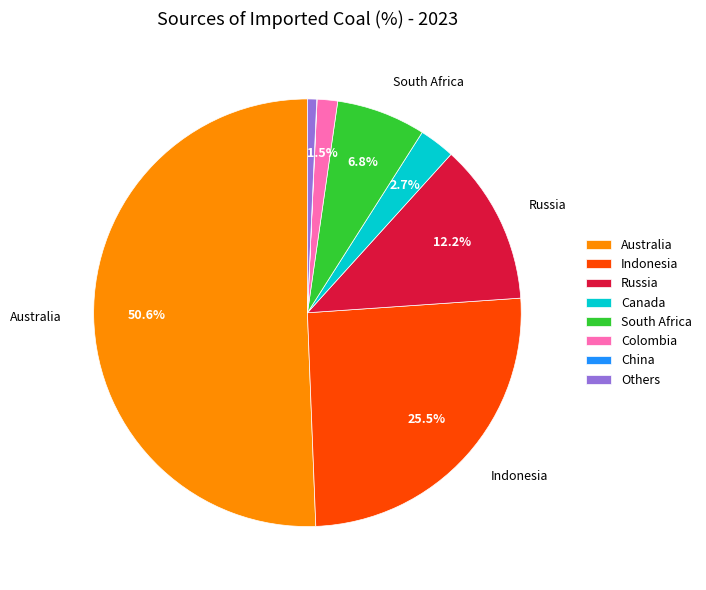

The Australia slice represents 51% of the pie. True or false?

True